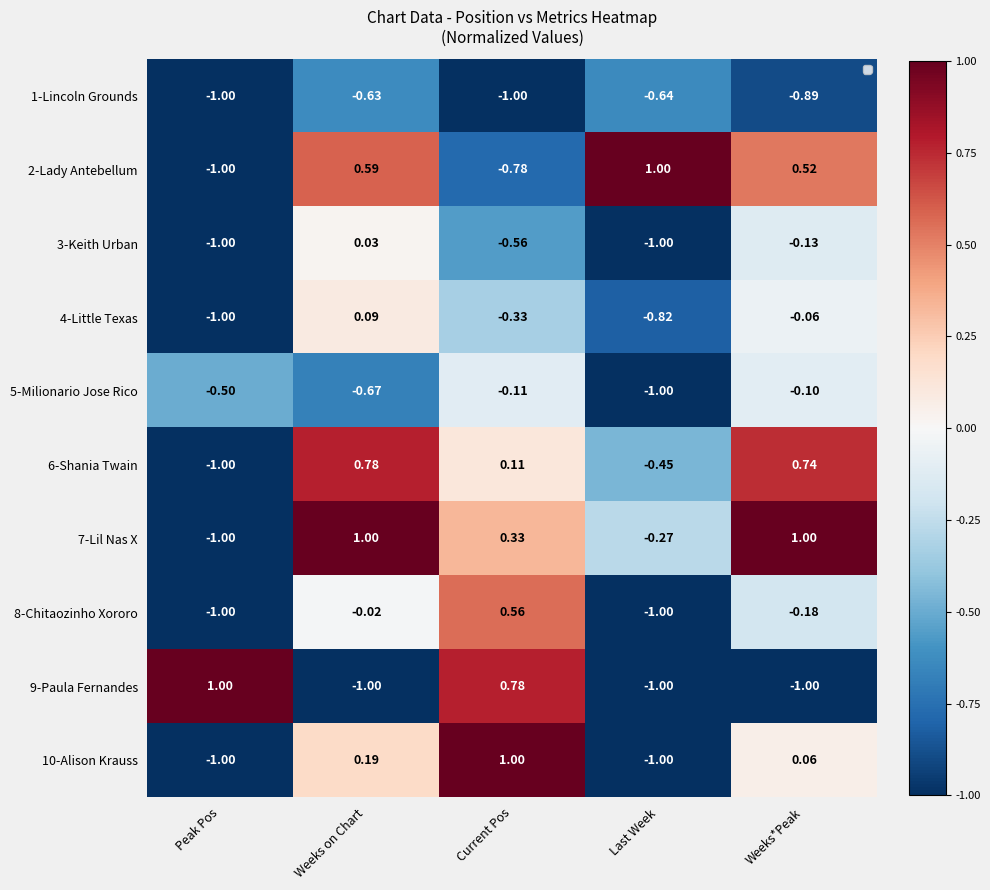

Which category has the highest value in the 2-Lady Antebellum series?

Last Week